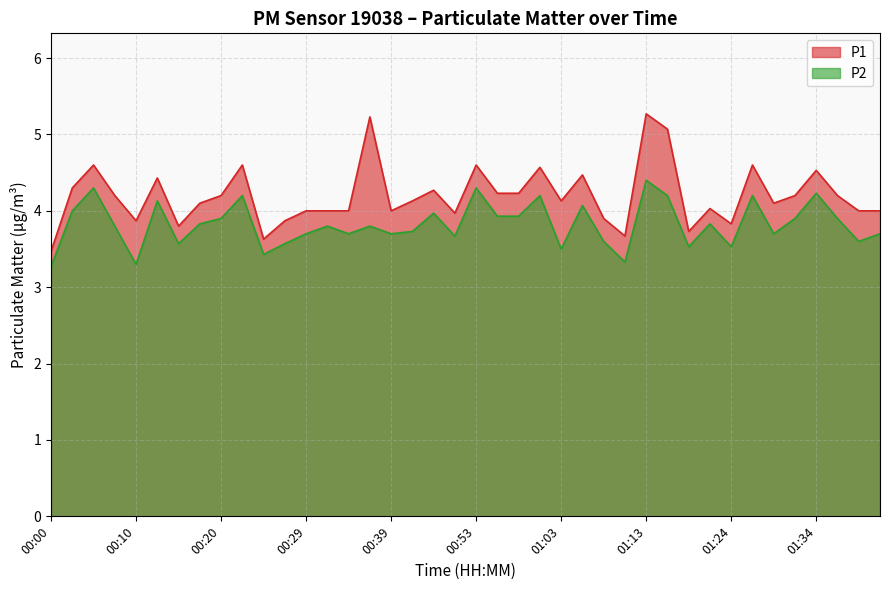

Is the value of P1 at 01:24 greater than the value of P2 at 01:10?

Yes